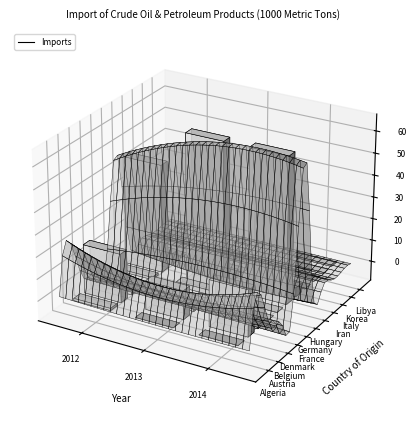

Is it true that Algeria equals 1 at 2012?

True